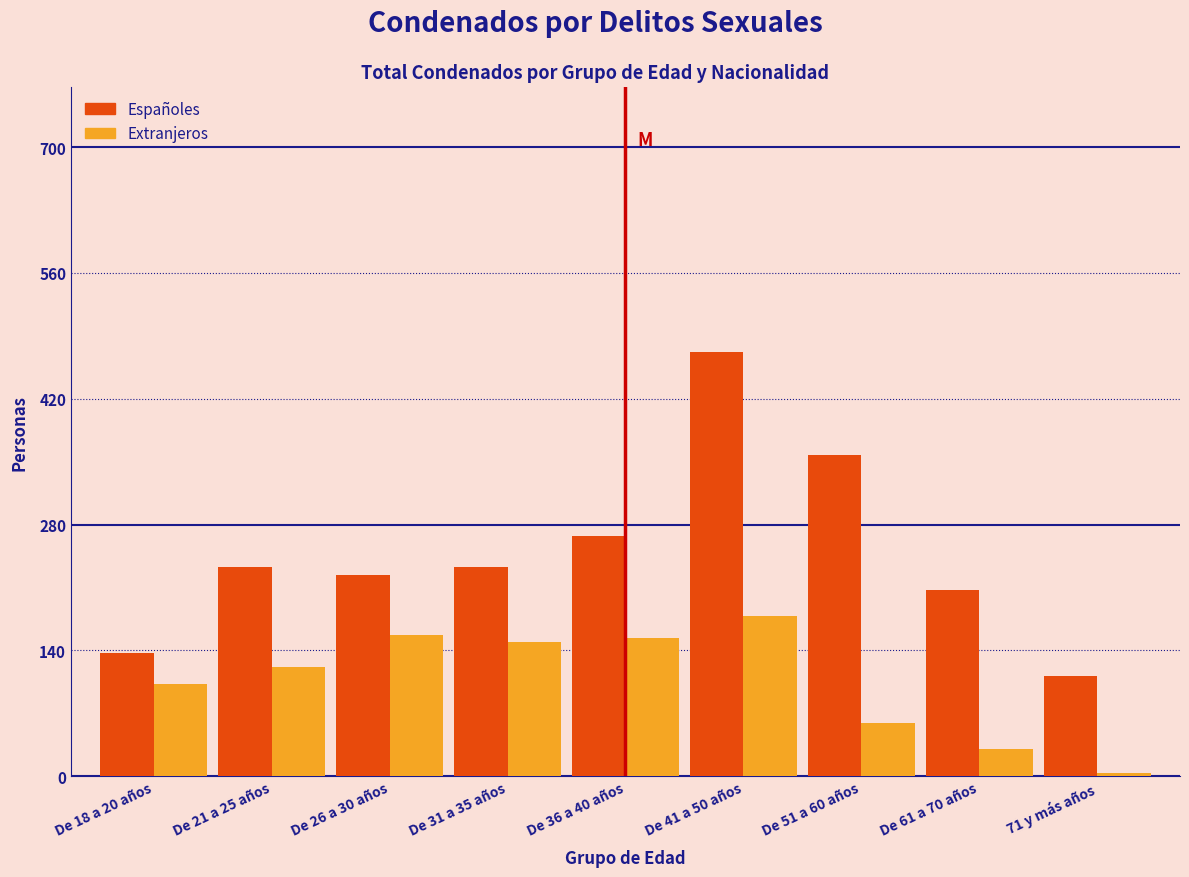

List the series in order of their peak value, highest first.

Españoles, Extranjeros